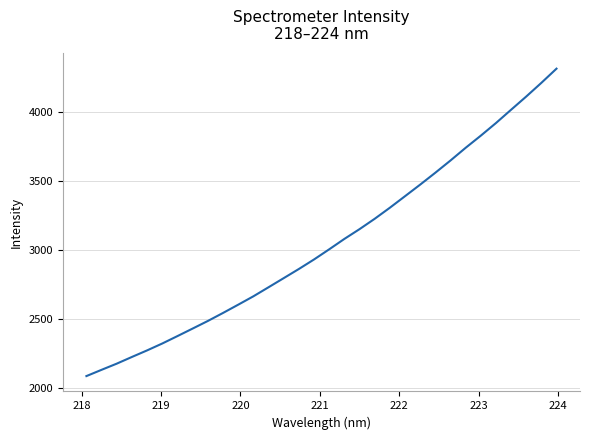

What is the greatest value displayed?

4313.3